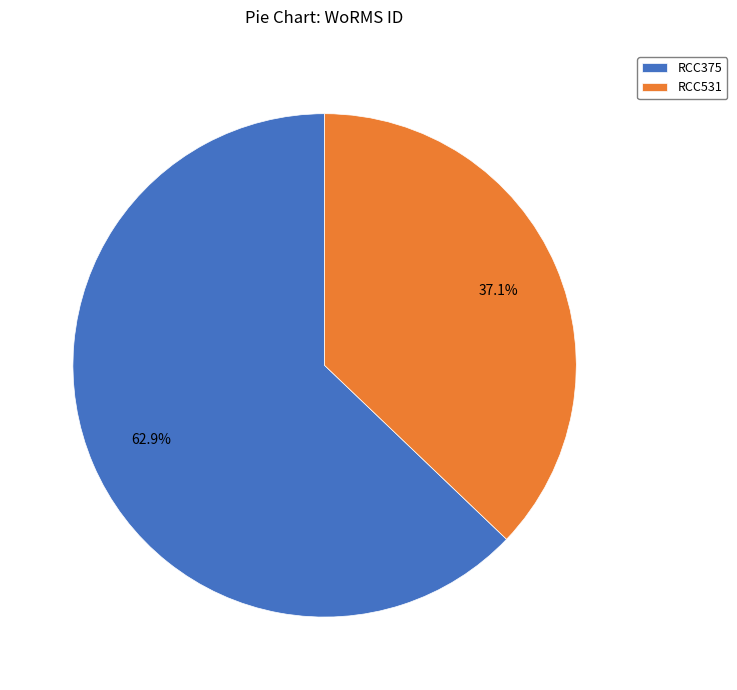

Which category has the biggest portion of the pie?

RCC375